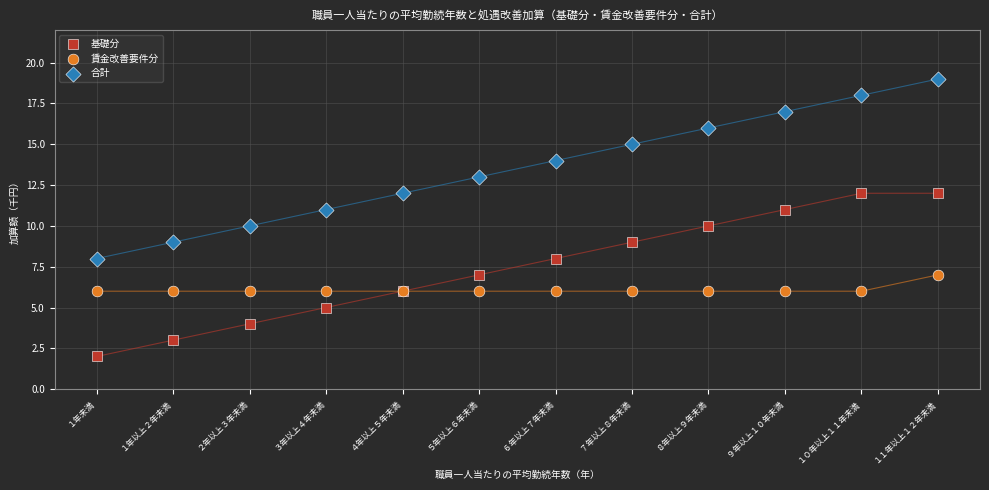

Which series reaches the maximum Y coordinate?

合計